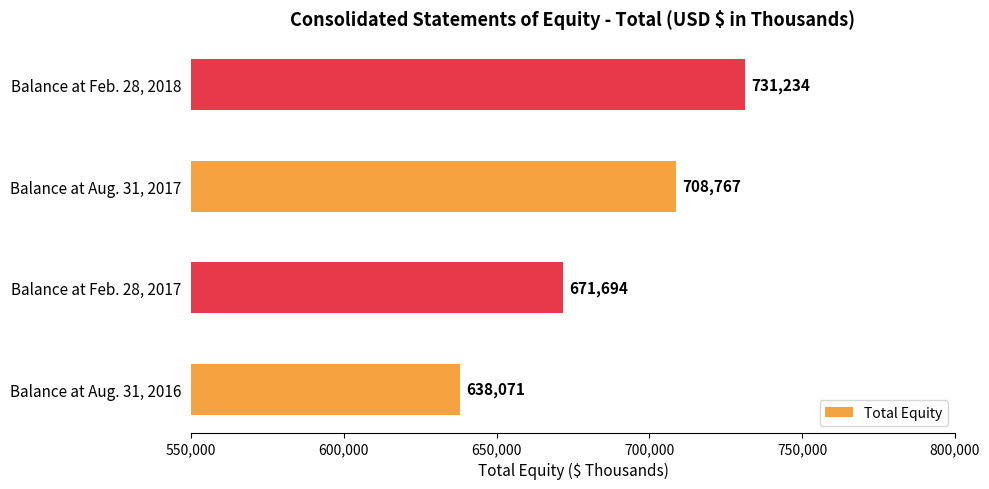

What is the difference between the values at Balance at Aug. 31, 2016 and Balance at Feb. 28, 2017?

33623